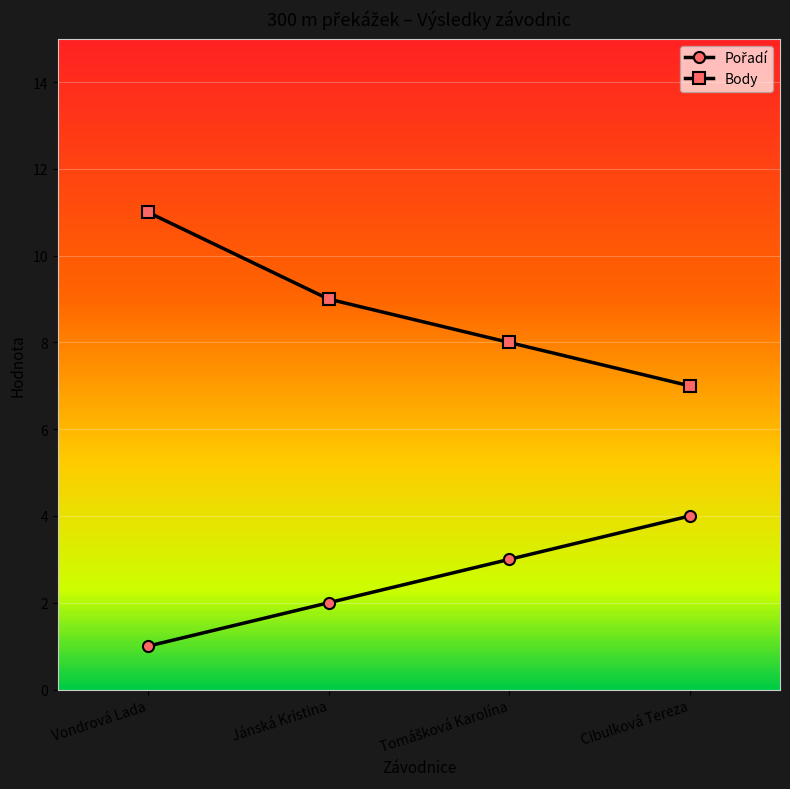

What is the average value of the Body series?

9